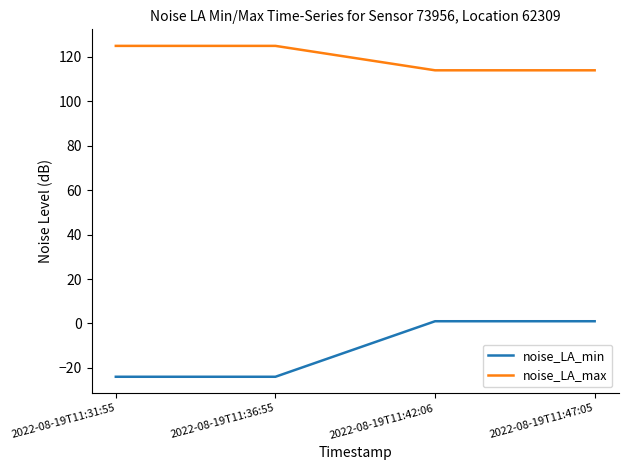

At how many categories does at least one series exceed 25?

4